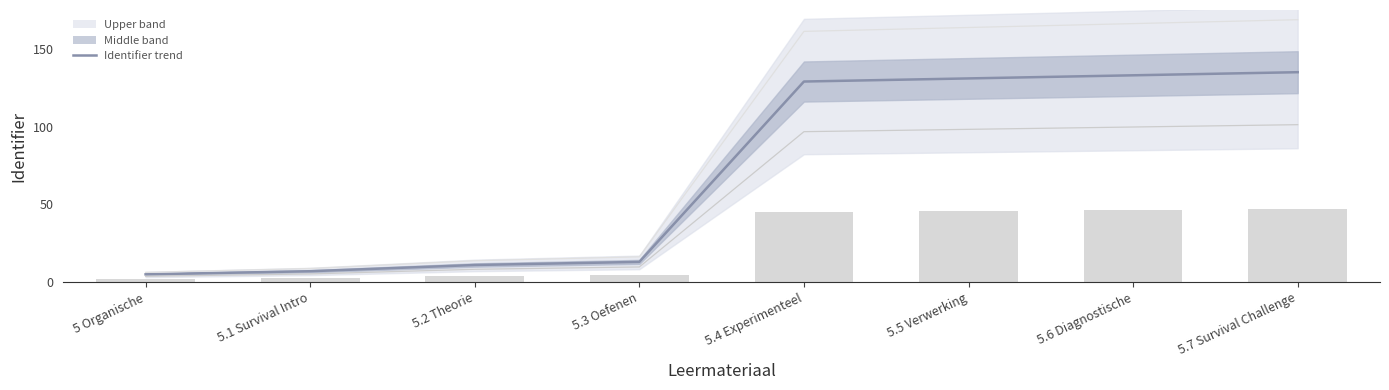

Reading right to left, what are all the values shown in this chart?

Identifier trend: 135.0	133.0	131.0	129.0	13.0	11.0	7.0	5.0
Lower bound: 101.2	99.8	98.2	96.8	9.8	8.2	5.2	3.8
Upper bound: 168.8	166.2	163.8	161.2	16.2	13.8	8.8	6.2